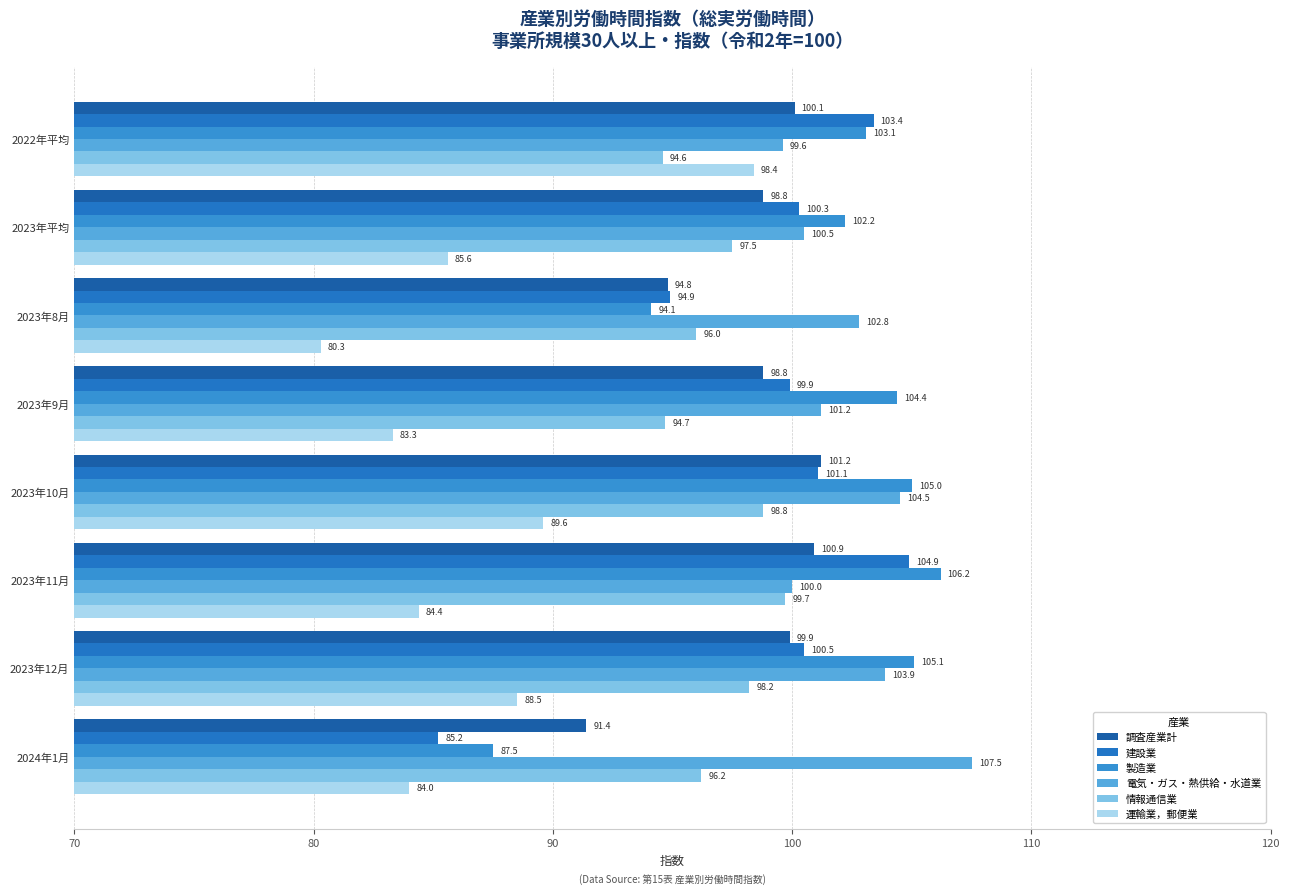

What are all the series names shown in the legend?

調査産業計, 建設業, 製造業, 電気・ガス・熱供給・水道業, 情報通信業, 運輸業，郵便業